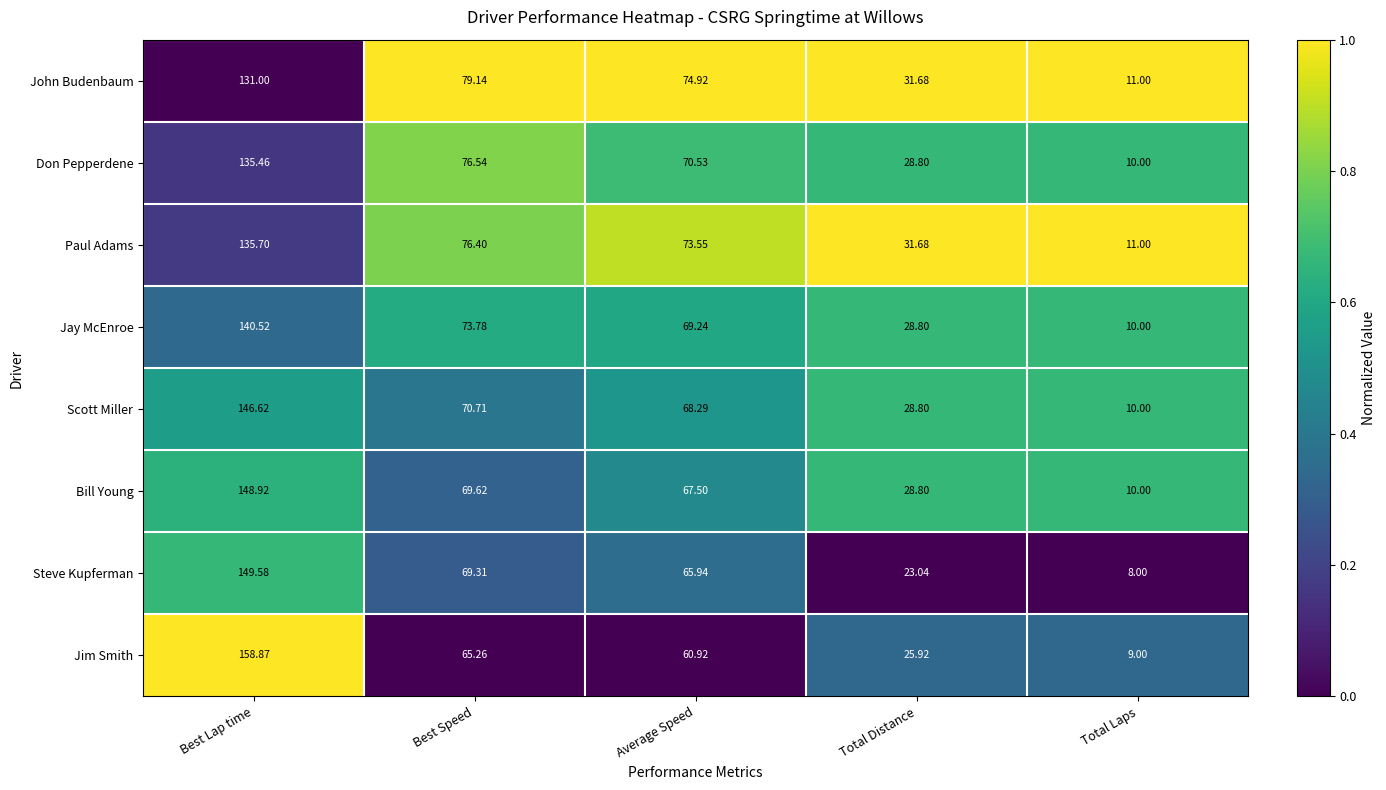

Which category has the highest value in the John Budenbaum series?

Best Lap time